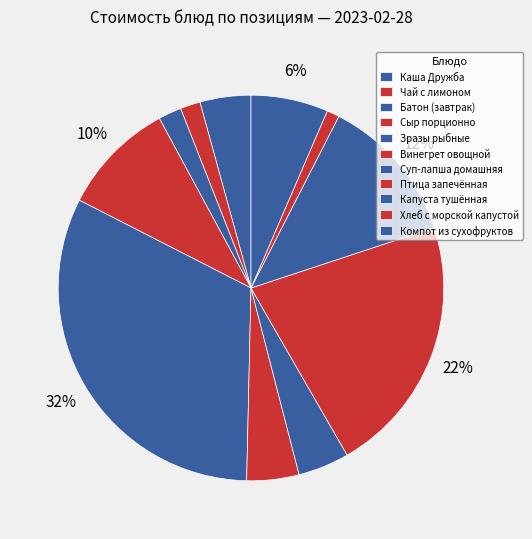

Rank the categories by value from lowest to highest.

Хлеб с морской капустой, Чай с лимоном, Батон (завтрак), Каша Дружба, Суп-лапша домашняя, Винегрет овощной, Компот из сухофруктов, Сыр порционно, Капуста тушённая, Птица запечённая, Зразы рыбные